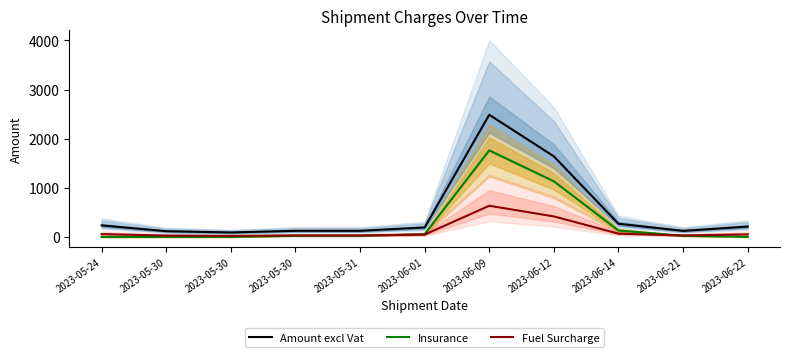

Where does the Amount excl Vat series first go above 193?

2023-05-24